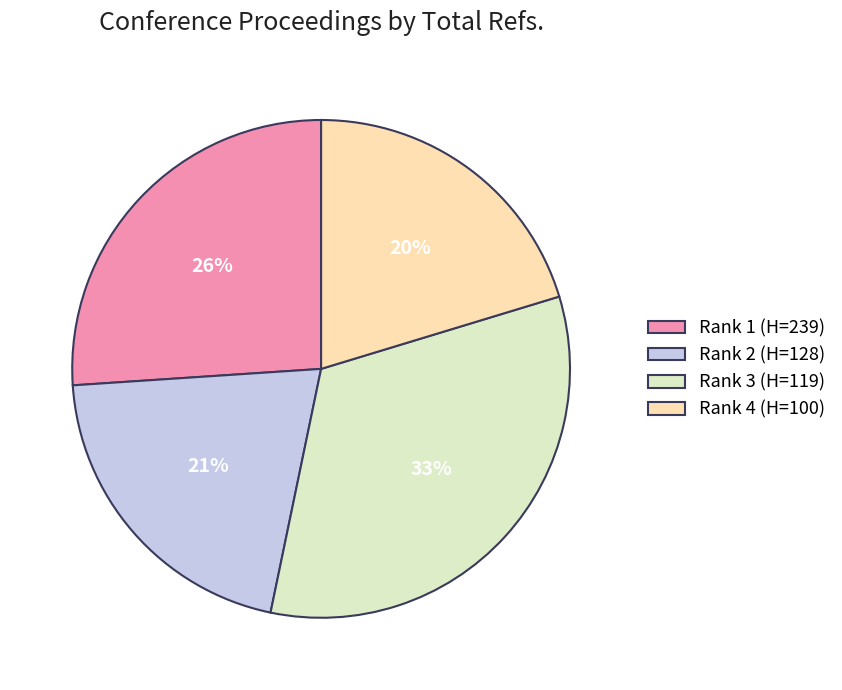

Is there a majority slice in this chart?

No